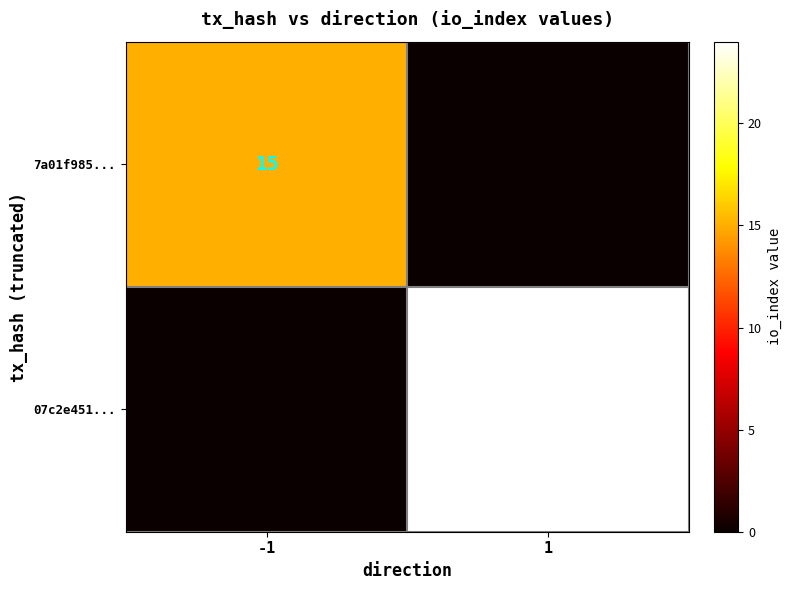

At how many categories does at least one series exceed 13?

2